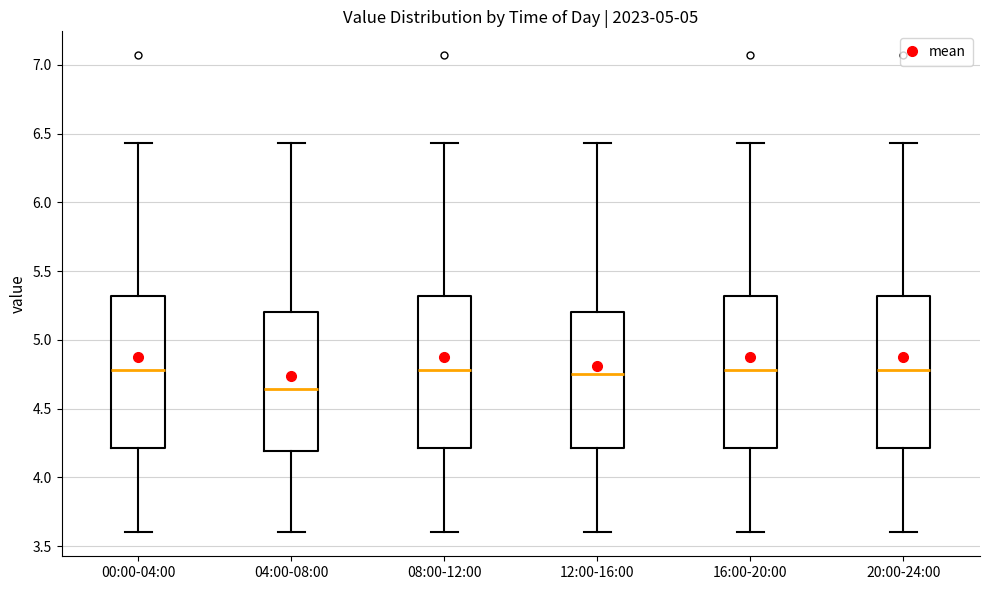

Reading left to right, transcribe this box plot: for each box, give where its median line is, the range the box spans, and where its two whiskers end, as read against the y-axis. The values are not printed on the chart, so give them approximately, as read against the axis.

00:00-04:00: median 4.80, box 4.20 to 5.30, whiskers 3.60 to 6.45
04:00-08:00: median 4.65, box 4.20 to 5.20, whiskers 3.60 to 6.45
08:00-12:00: median 4.80, box 4.20 to 5.30, whiskers 3.60 to 6.45
12:00-16:00: median 4.75, box 4.20 to 5.20, whiskers 3.60 to 6.45
16:00-20:00: median 4.80, box 4.20 to 5.30, whiskers 3.60 to 6.45
20:00-24:00: median 4.80, box 4.20 to 5.30, whiskers 3.60 to 6.45